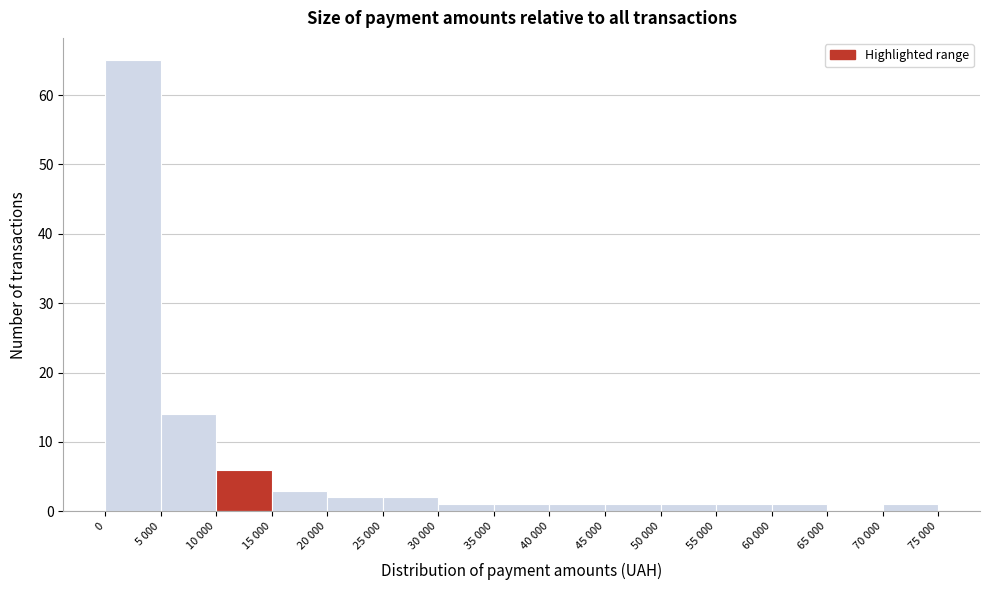

Reading left to right, what are all the values shown in this chart?

0=65	5 000=14	10 000=6	15 000=3	20 000=2	25 000=2	30 000=1	35 000=1	40 000=1	45 000=1	50 000=1	55 000=1	60 000=1	65 000=0	70 000=1